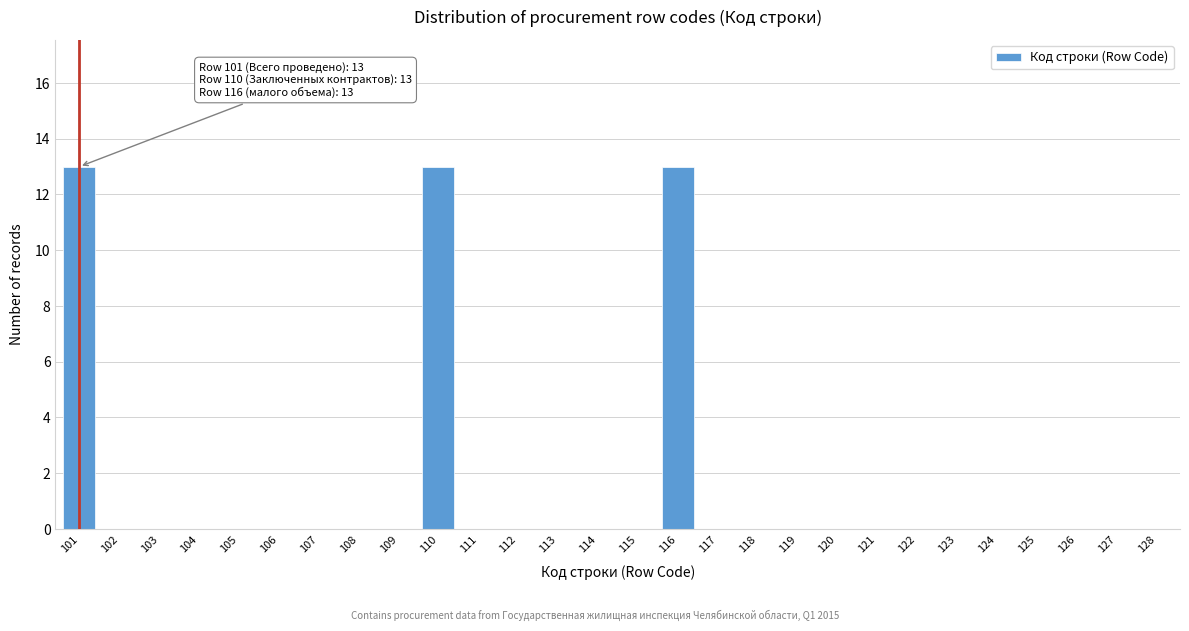

Reading left to right, extract all data points from this chart.

101=13	102=0	103=0	104=0	105=0	106=0	107=0	108=0	109=0	110=13	111=0	112=0	113=0	114=0	115=0	116=13	117=0	118=0	119=0	120=0	121=0	122=0	123=0	124=0	125=0	126=0	127=0	128=0